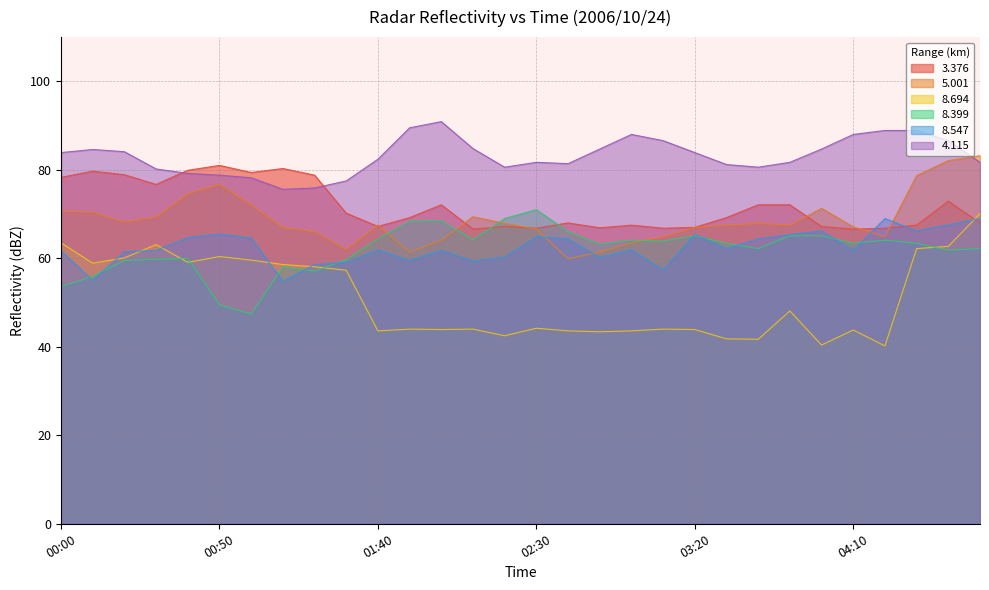

What is the sum of the   8.399 values at 02:50 and 01:10?

121.3